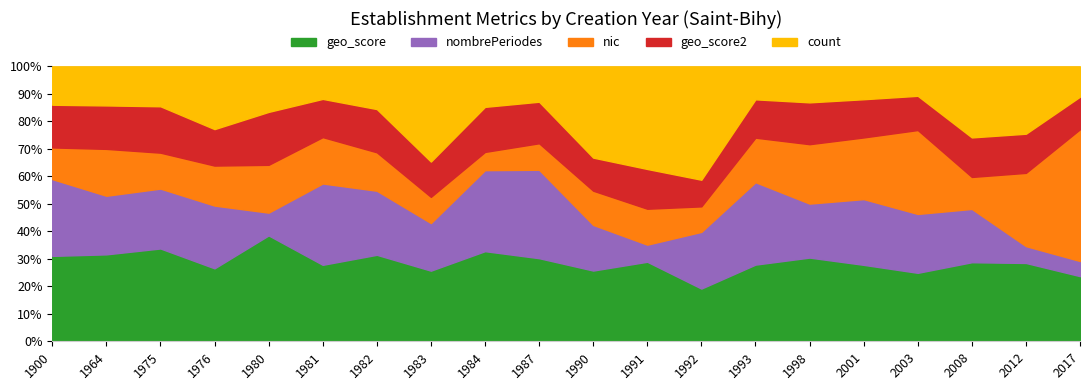

How many data points does each series have?

20